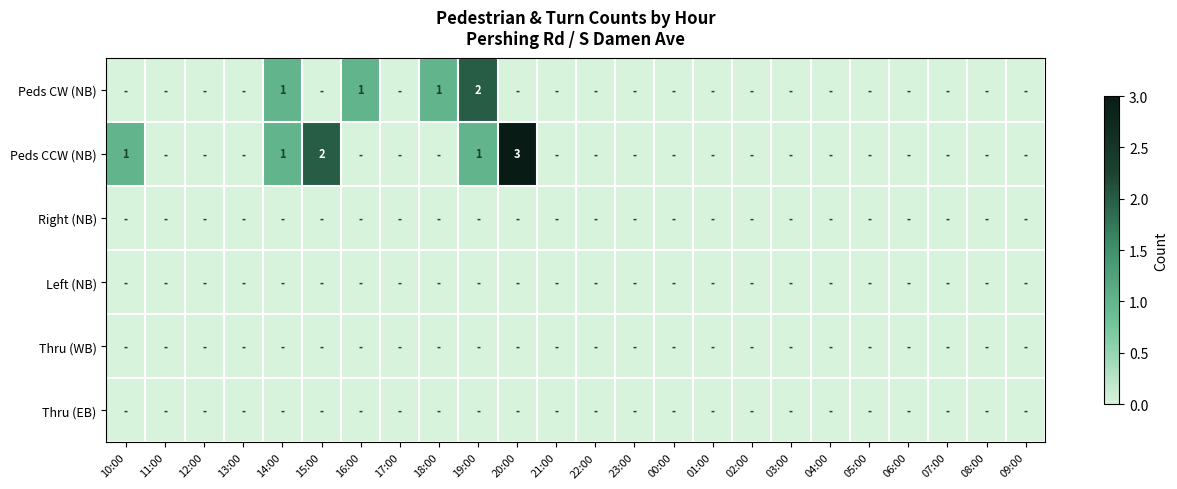

List the labels in order of Peds CW (NB) value, smallest first.

10:00, 11:00, 12:00, 13:00, 15:00, 17:00, 20:00, 21:00, 22:00, 23:00, 00:00, 01:00, 02:00, 03:00, 04:00, 05:00, 06:00, 07:00, 08:00, 09:00, 14:00, 16:00, 18:00, 19:00